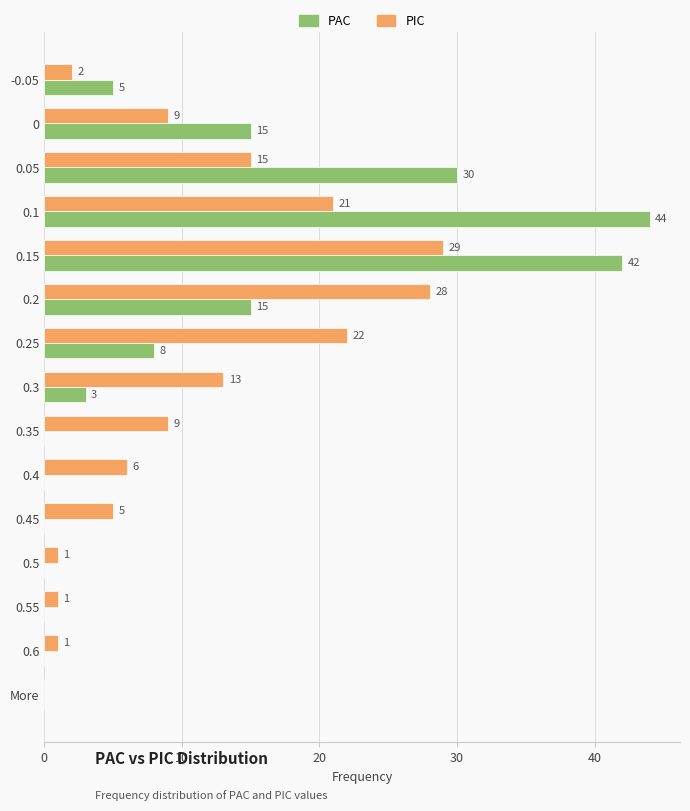

What is the total value across all series at 0.3?

16